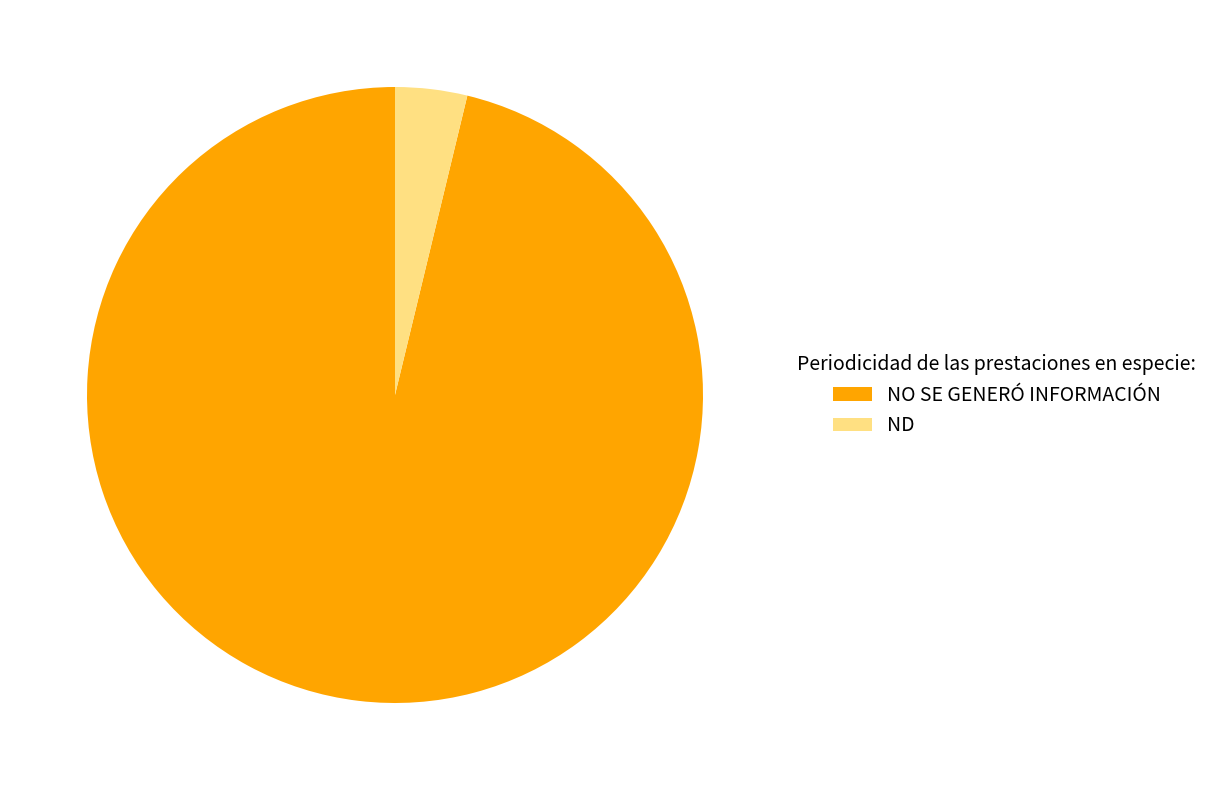

What percentage is the ND slice, to the nearest percent?

4%